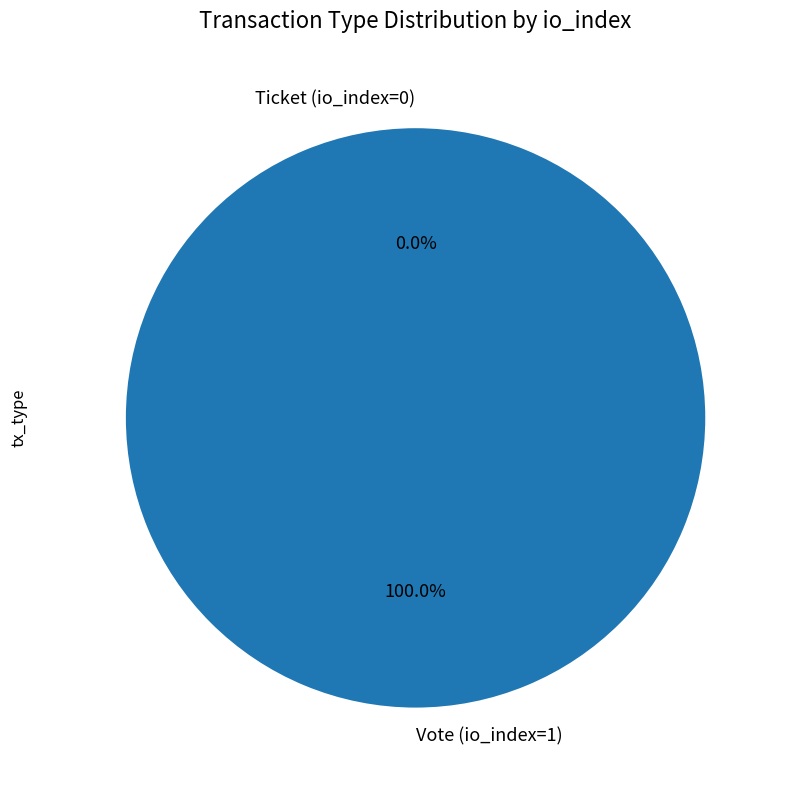

The Vote (io_index=1) slice represents 100% of the pie. True or false?

True